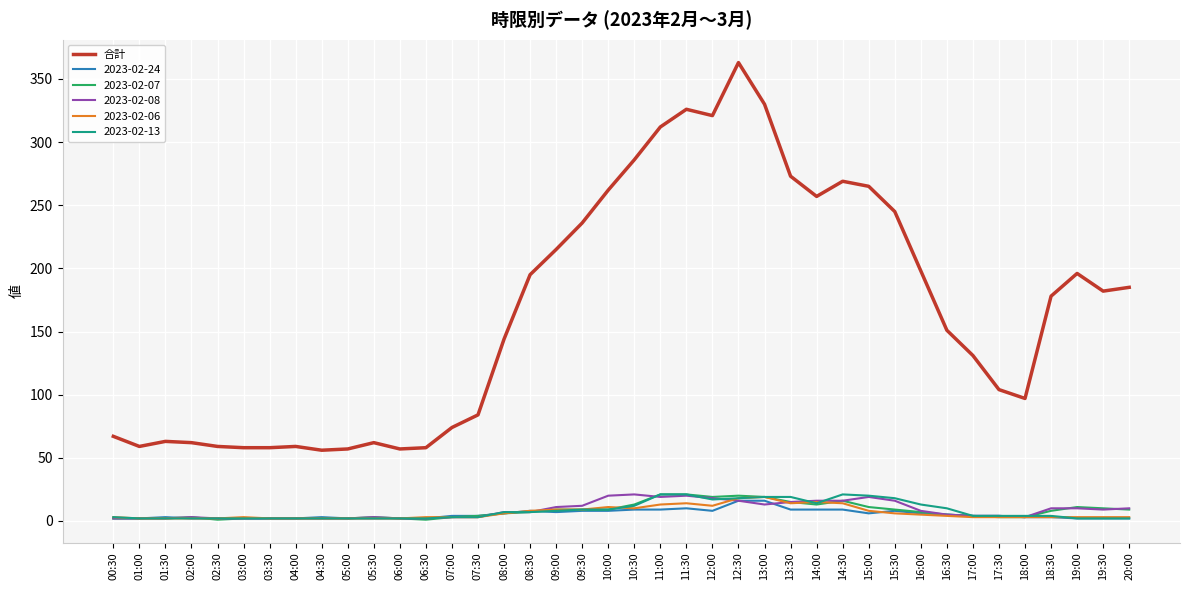

At which label does 合計 reach its peak?

12:30